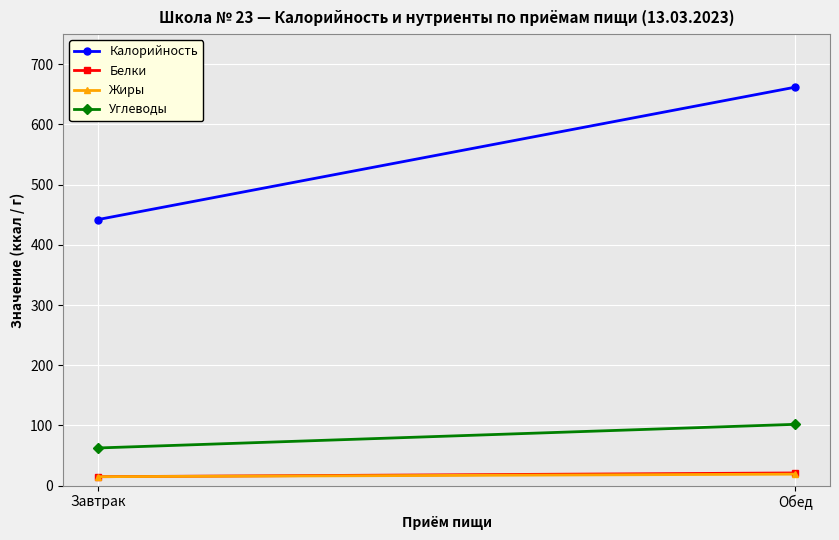

Is it true that Белки equals 21.0 at Обед?

True